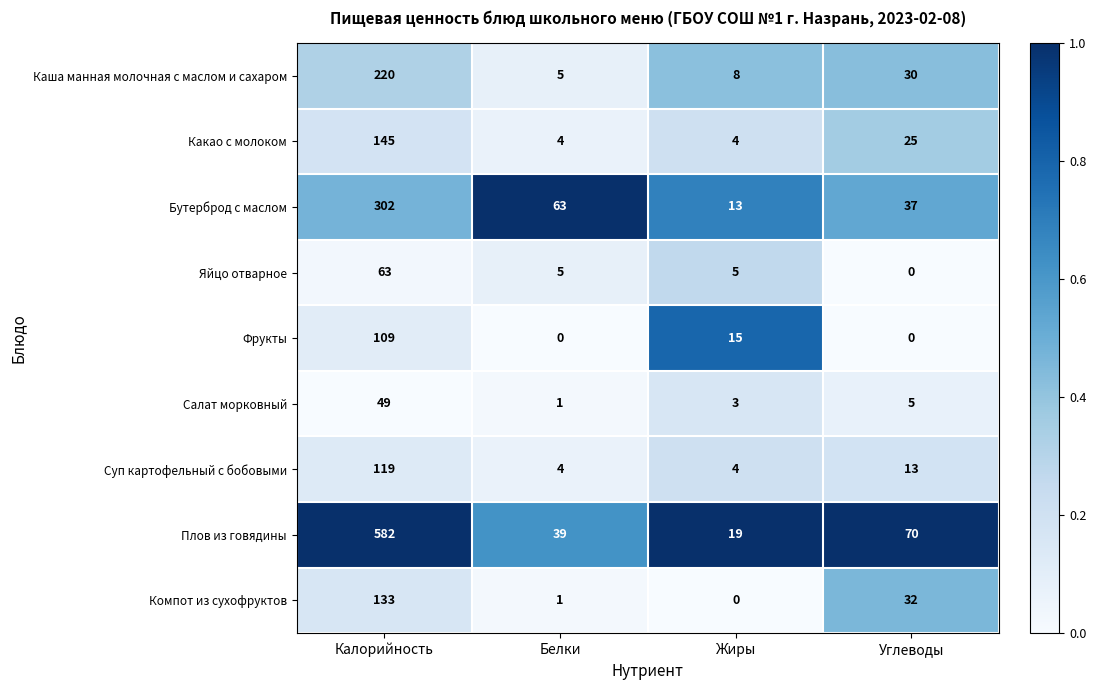

What is the average value of the Каша манная молочная с маслом и сахаром series?

66